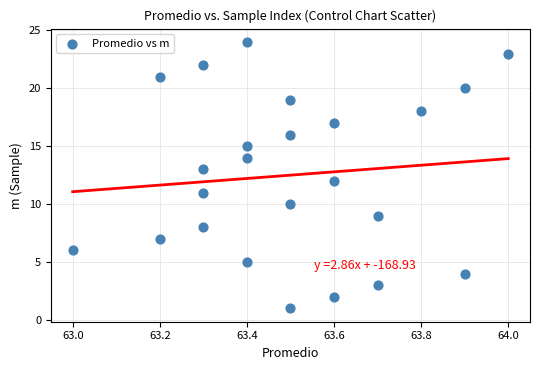

What is the range of Y values (max minus min)?

23